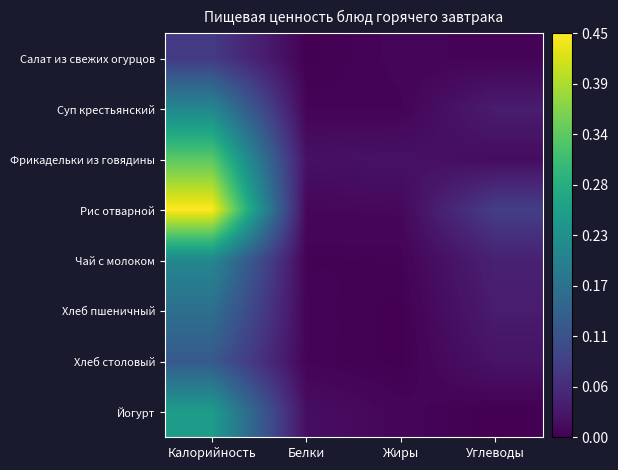

What is the difference between the highest and lowest values at Калорийность?

0.8